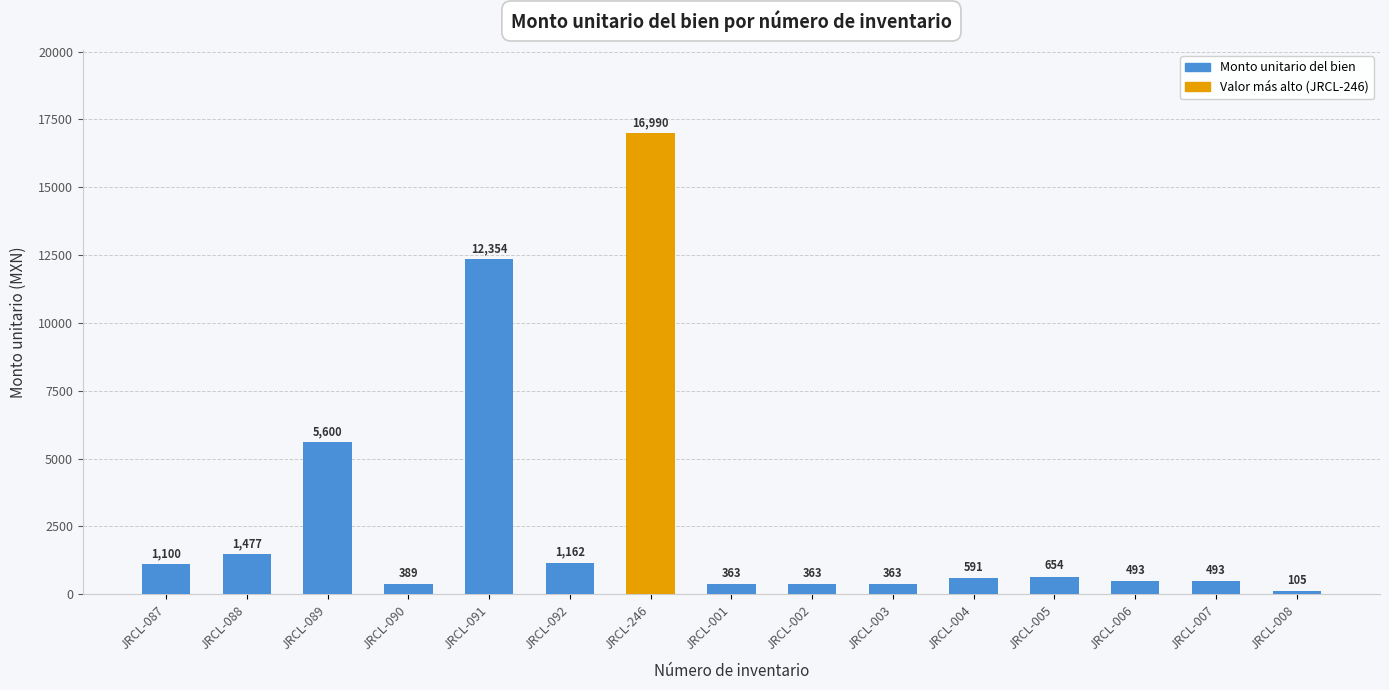

What is the value of the 15th bar from the left?

104.8